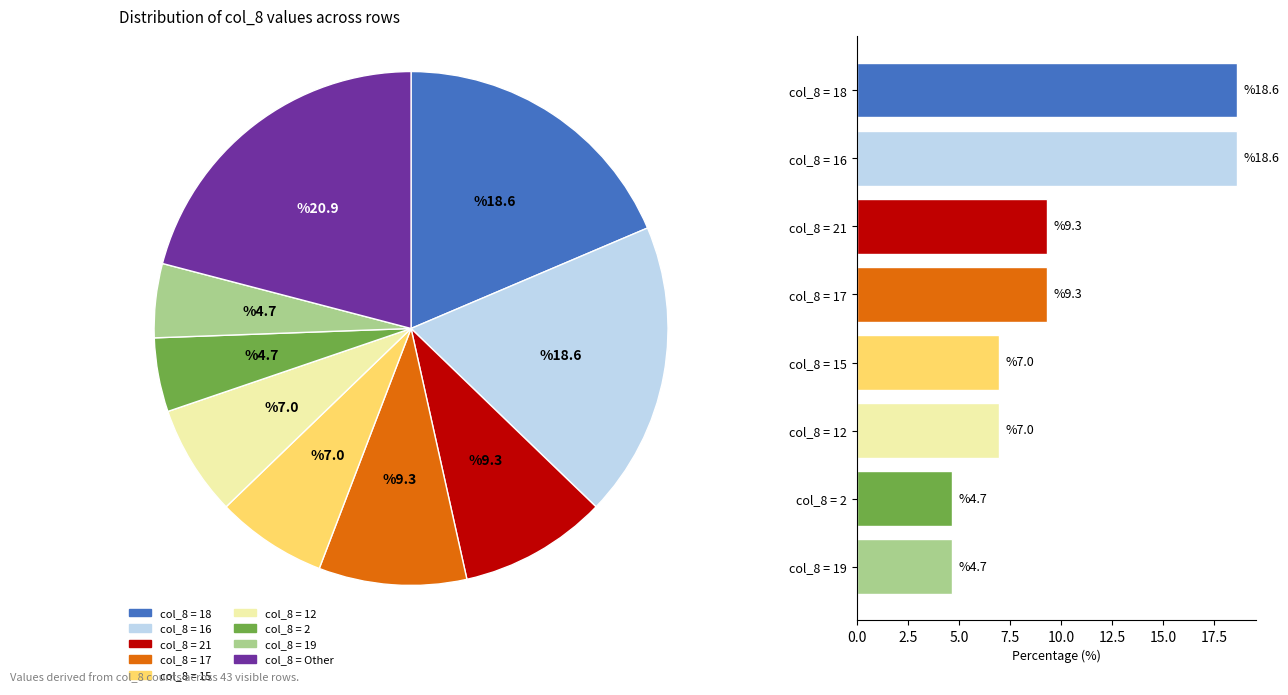

True or false: 7 accounts for 0% of the total.

True